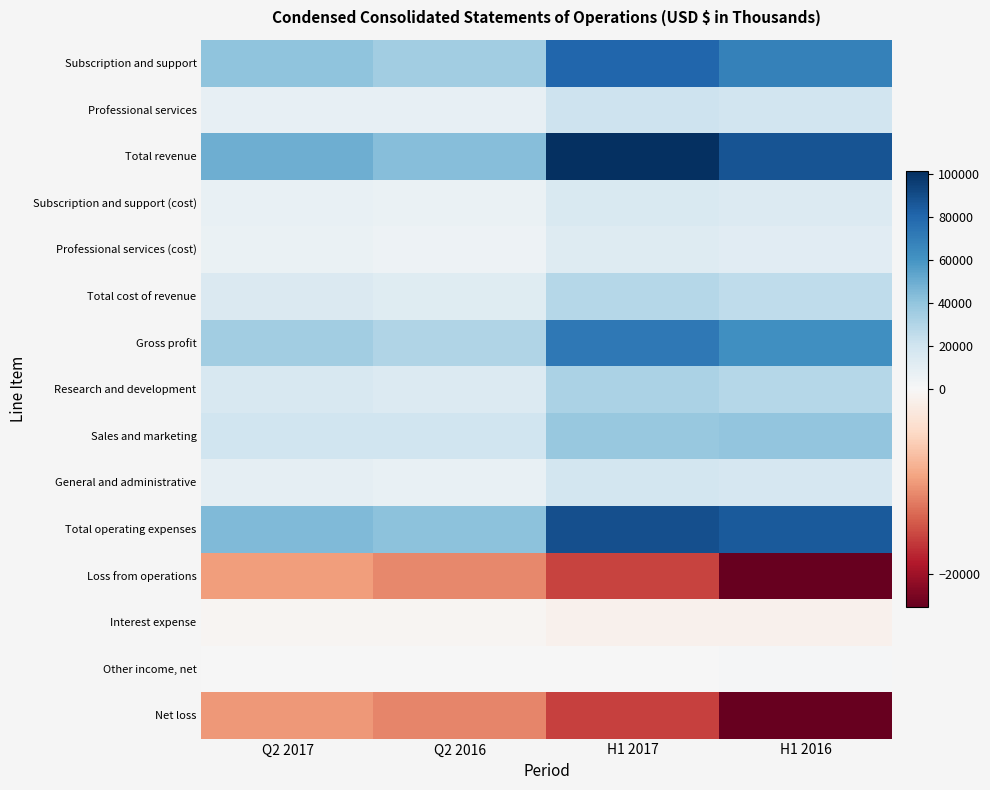

Reading left to right, extract all data points from this chart.

Subscription and support: Q2 2017=40980	Q2 2016=34969	H1 2017=80520	H1 2016=68554
Professional services: Q2 2017=8411	Q2 2016=8042	H1 2017=20775	H1 2016=19008
Total revenue: Q2 2017=49391	Q2 2016=43011	H1 2017=101295	H1 2016=87562
Subscription and support (cost): Q2 2017=7758	Q2 2016=7039	H1 2017=15395	H1 2016=13957
Professional services (cost): Q2 2017=6528	Q2 2016=5538	H1 2017=13109	H1 2016=11726
Total cost of revenue: Q2 2017=14286	Q2 2016=12577	H1 2017=28504	H1 2016=25683
Gross profit: Q2 2017=35105	Q2 2016=30434	H1 2017=72791	H1 2016=61879
Research and development: Q2 2017=16239	Q2 2016=14047	H1 2017=31775	H1 2016=28563
Sales and marketing: Q2 2017=19787	Q2 2016=19828	H1 2017=38500	H1 2016=39916
General and administrative: Q2 2017=8943	Q2 2016=7882	H1 2017=18364	H1 2016=16835
Total operating expenses: Q2 2017=44969	Q2 2016=41757	H1 2017=88639	H1 2016=85314
Loss from operations: Q2 2017=-9864	Q2 2016=-11323	H1 2017=-15848	H1 2016=-23435
Interest expense: Q2 2017=-475	Q2 2016=-468	H1 2017=-930	H1 2016=-958
Other income, net: Q2 2017=176	Q2 2016=278	H1 2017=788	H1 2016=854
Net loss: Q2 2017=-10196	Q2 2016=-11525	H1 2017=-16032	H1 2016=-23570